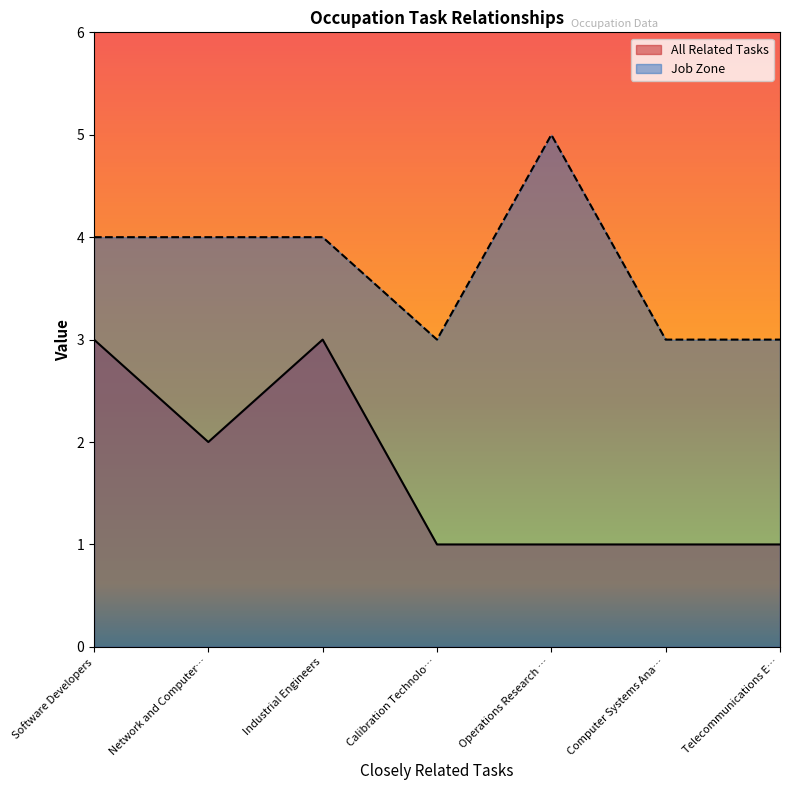

True or false: Job Zone has a value of 4 at Calibration Technolo….

False